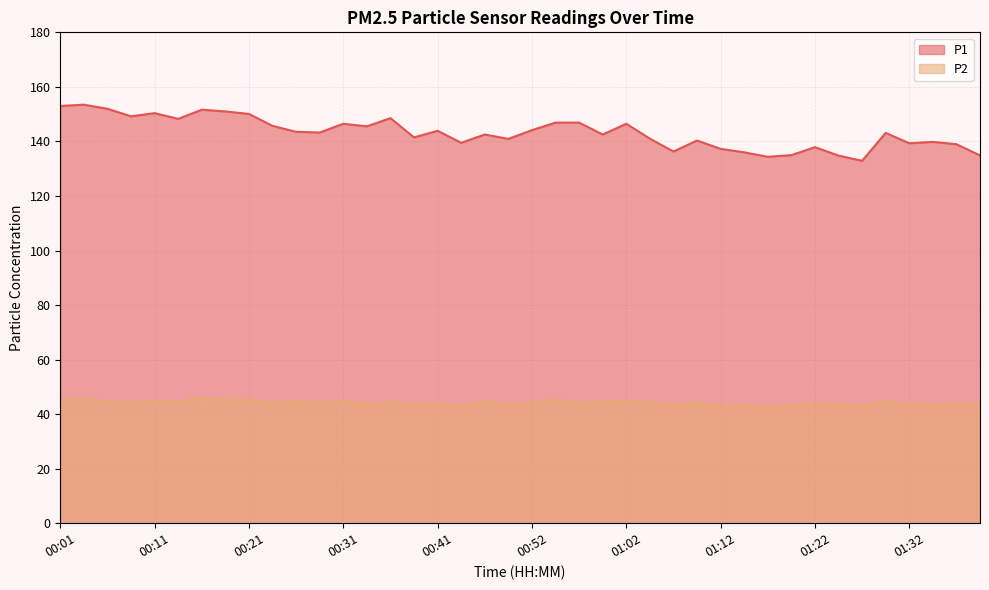

List the series in order of their overall mean, highest first.

P1, P2